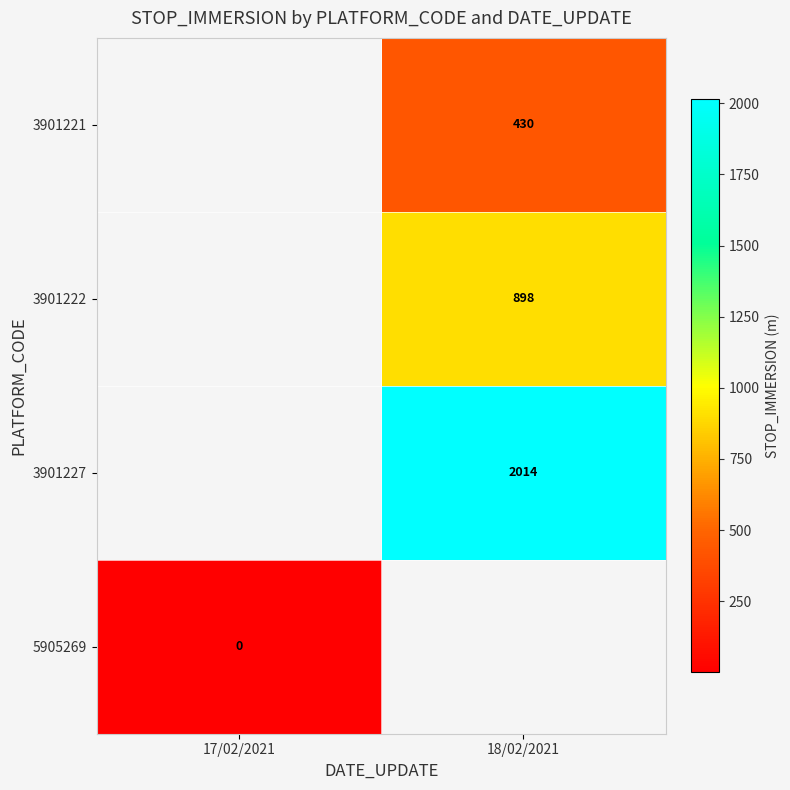

How many distinct data groups are displayed?

4